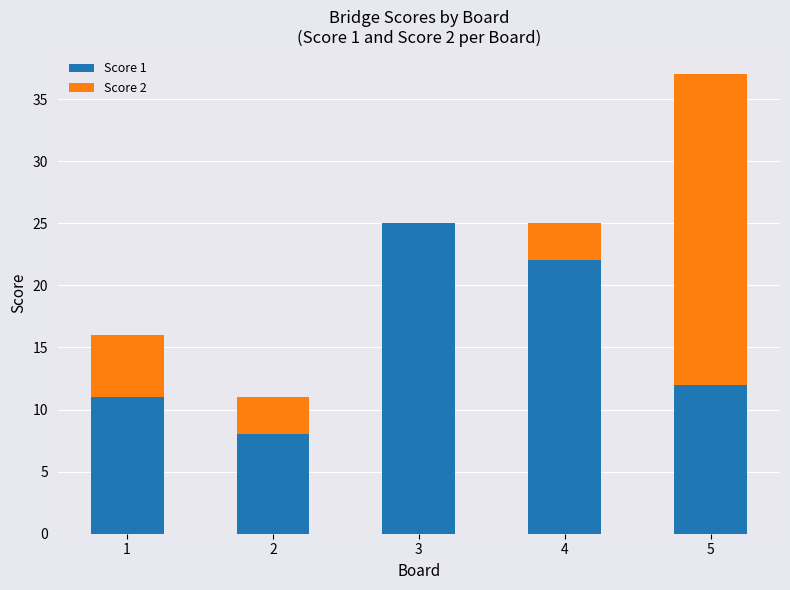

What is the average value of the Score 1 series?

16